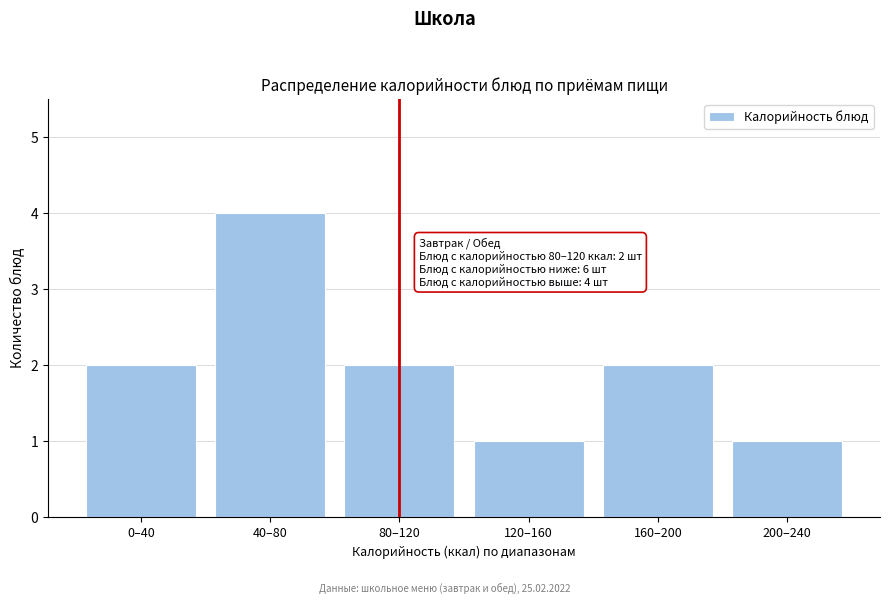

Reading right to left, what are all the values shown in this chart?

200–240=1	160–200=2	120–160=1	80–120=2	40–80=4	0–40=2